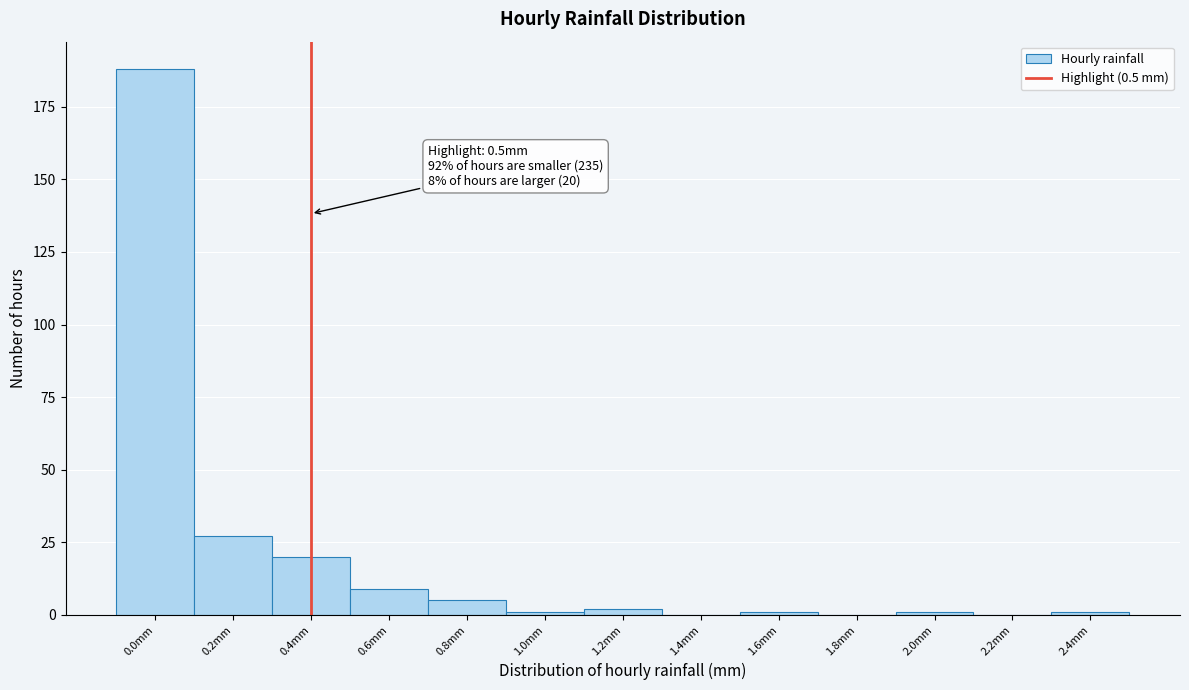

Reading left to right, what are all the values shown in this chart?

0.0mm=188	0.2mm=27	0.4mm=20	0.6mm=9	0.8mm=5	1.0mm=1	1.2mm=2	1.4mm=0	1.6mm=1	1.8mm=0	2.0mm=1	2.2mm=0	2.4mm=1